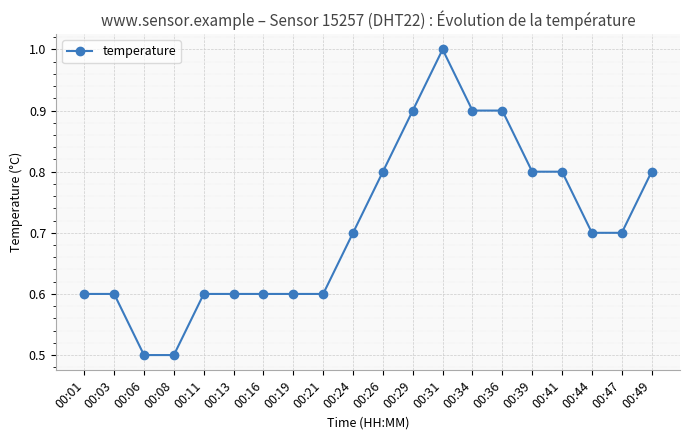

What is the difference between the second highest and second lowest values?

0.4